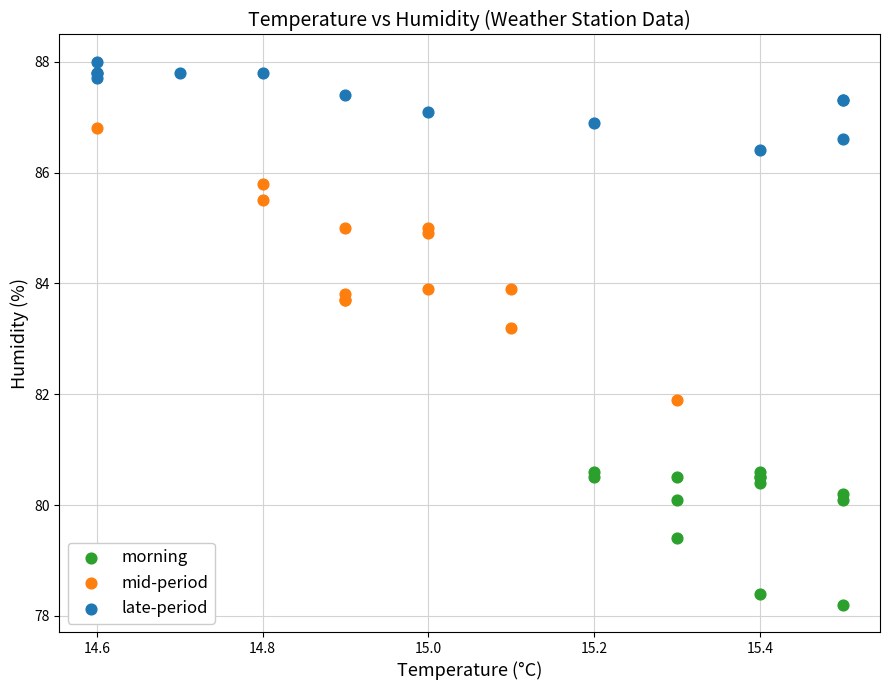

Which series has the widest spread of Y values?

mid-period